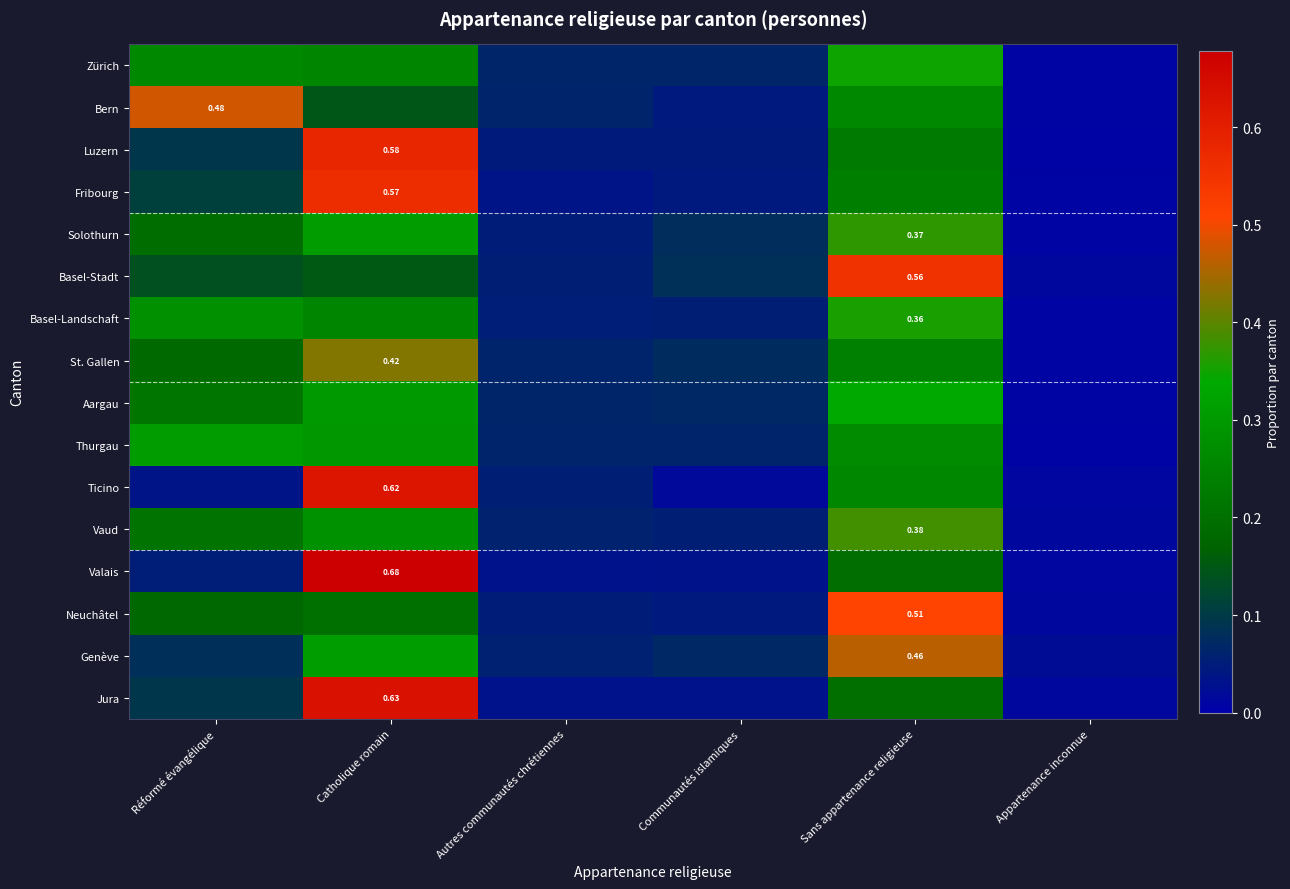

The Luzern series shows 0.0 at Appartenance inconnue. True or false?

False